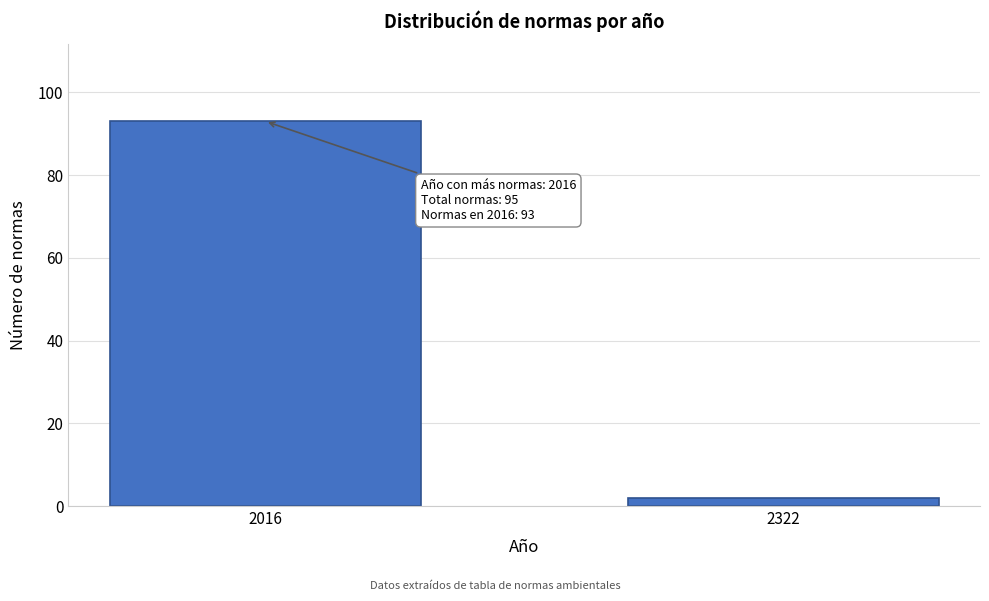

Reading left to right, list all the values displayed in this chart.

93	2